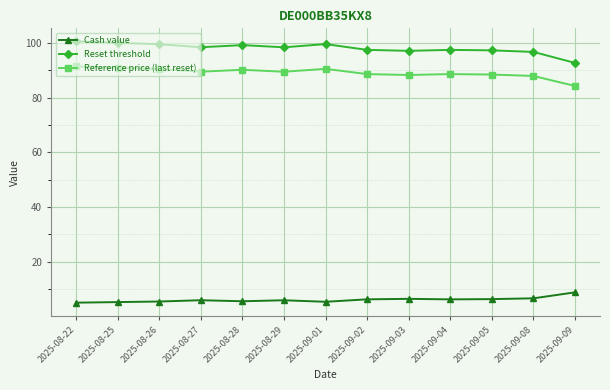

What is the lowest value of the Reset threshold series?

92.7